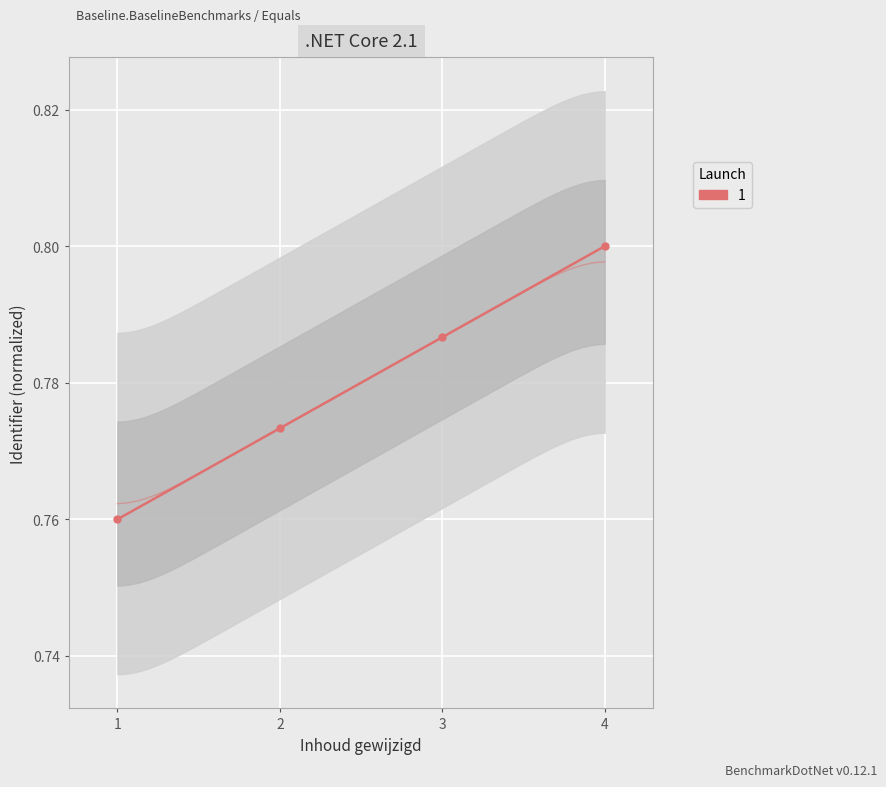

What is the sum of all values?

3.1